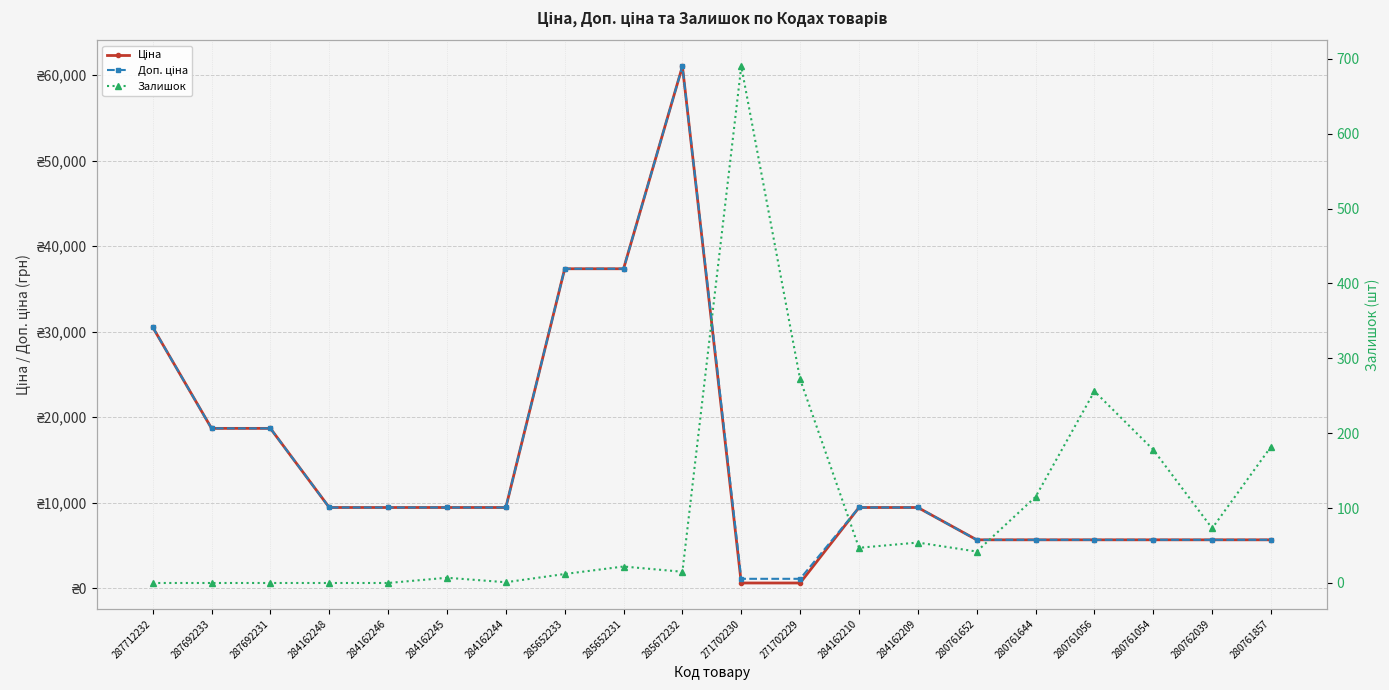

At which category does Залишок reach its first local valley?

284162244